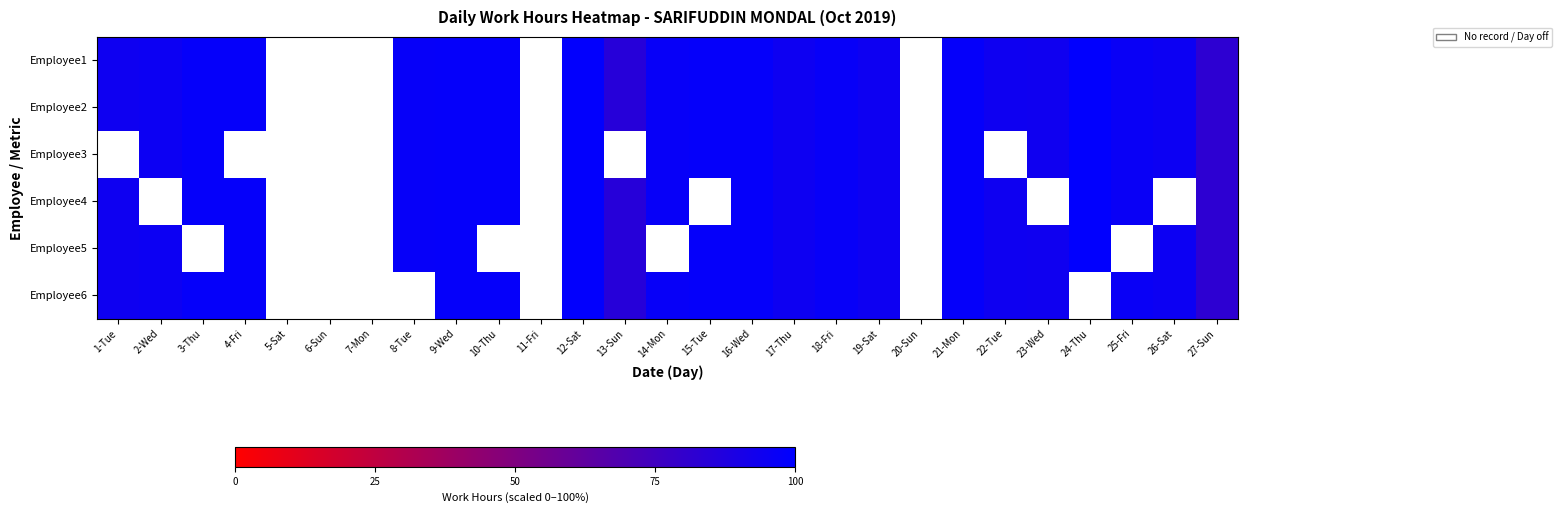

Which has a higher value, 19-Sat or 23-Wed?

19-Sat